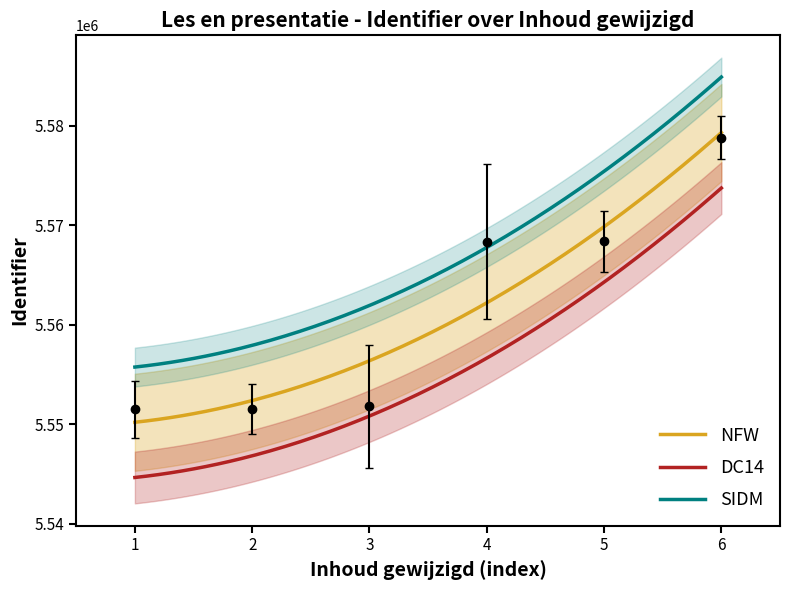

What is the difference between the maximum and minimum values?

27338